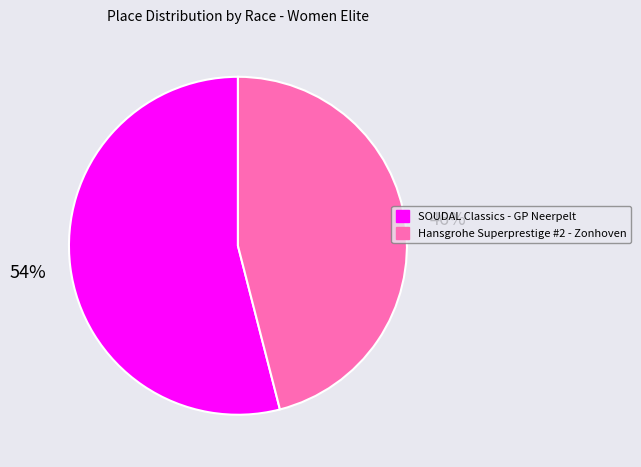

Rank the categories by value from lowest to highest.

Hansgrohe Superprestige #2 - Zonhoven, SOUDAL Classics - GP Neerpelt